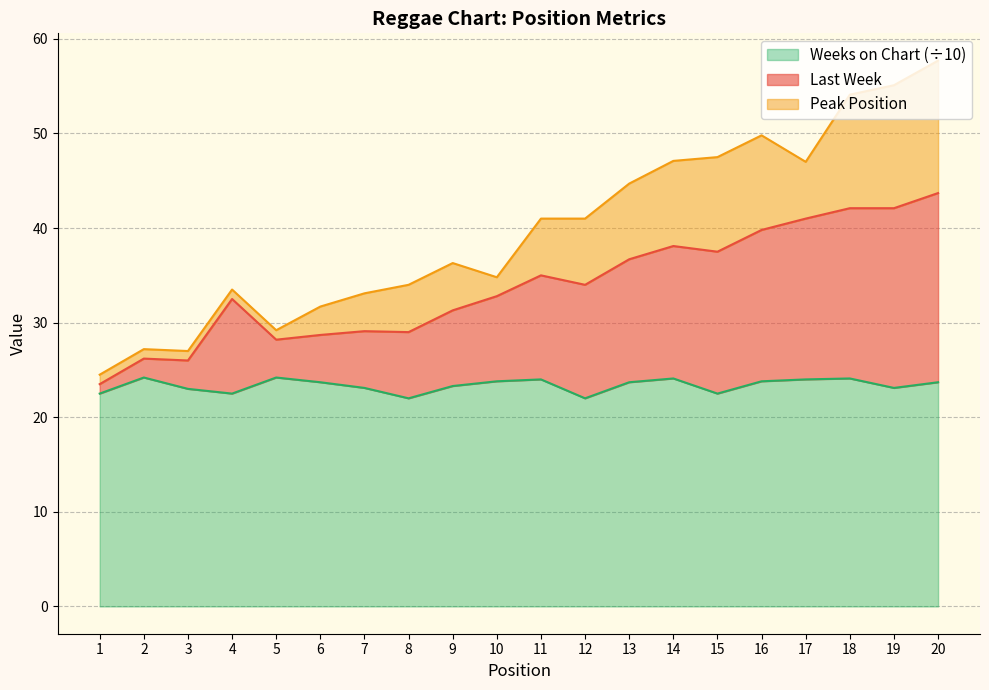

The value of Weeks on Chart (÷10) at 15 is 36.9. True or false?

False